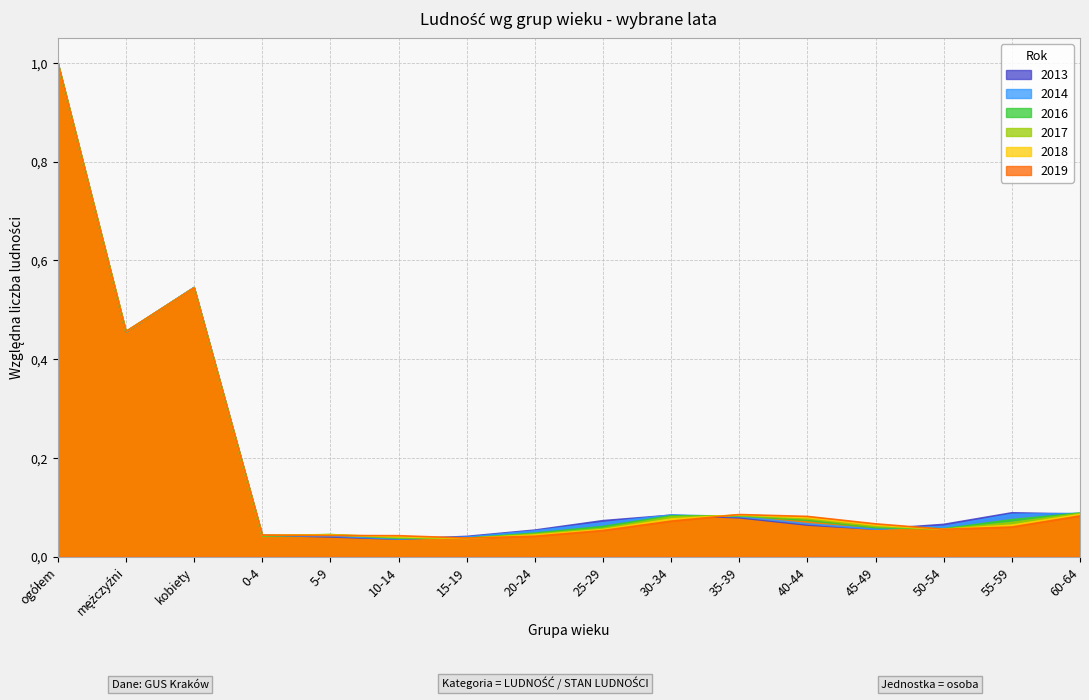

Where is the first local minimum for 2013?

mężczyźni